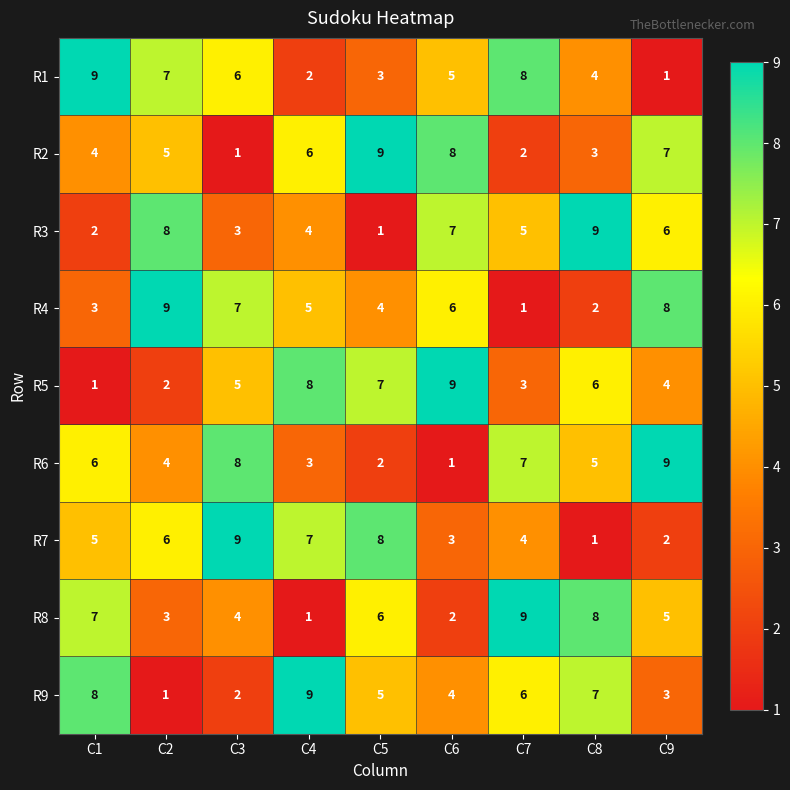

True or false: R2 has a value of 5 at C5.

False